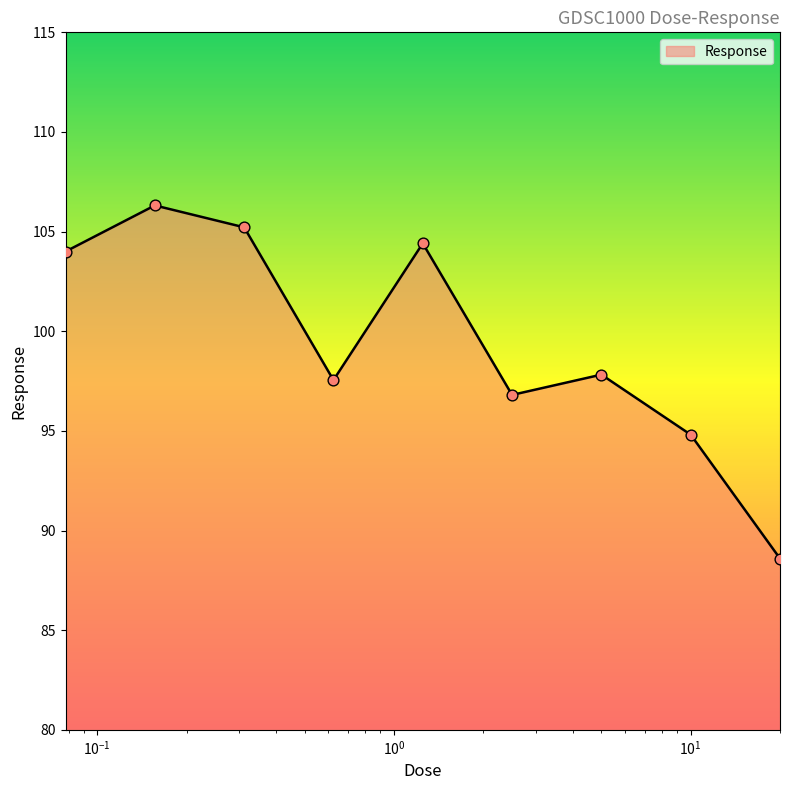

What is the difference between the maximum and minimum values?

17.7